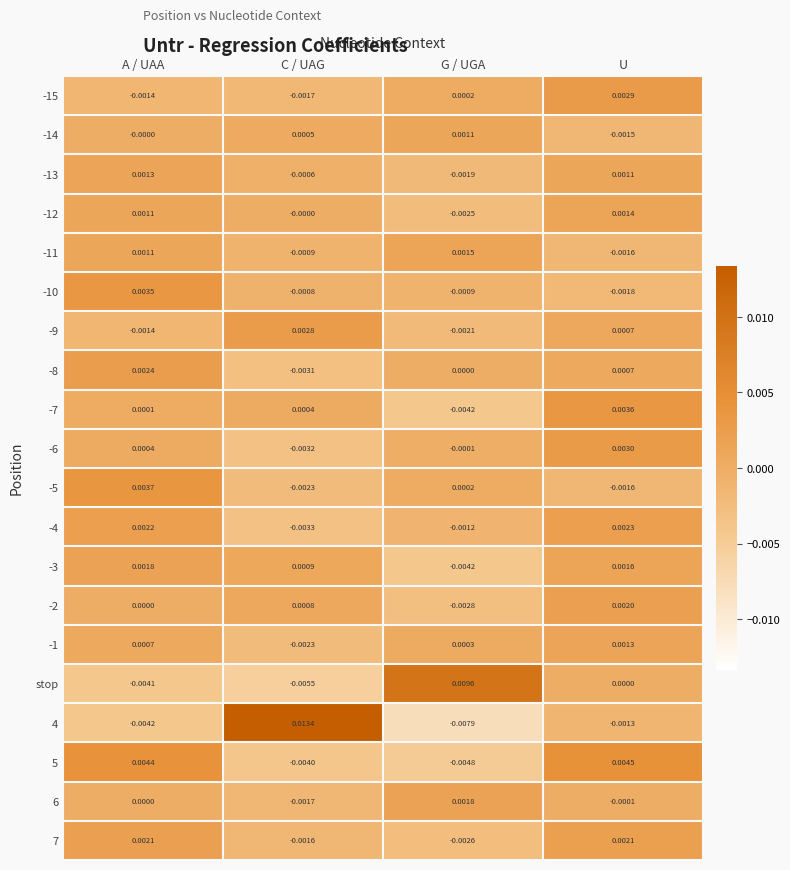

List the labels in order of -7 value, smallest first.

G / UGA, A / UAA, C / UAG, U